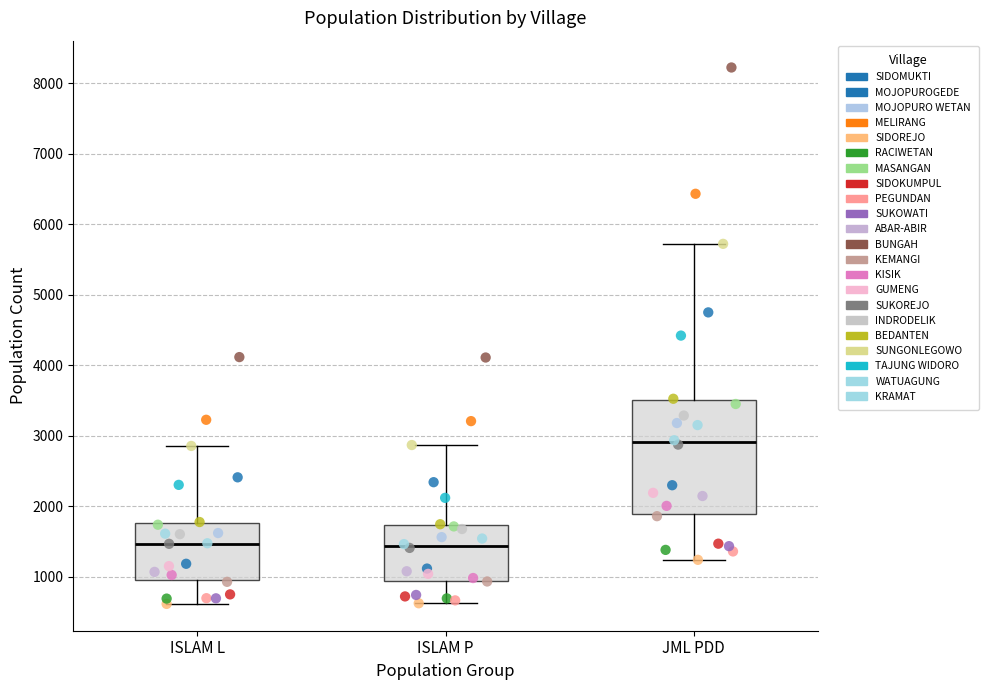

Reading left to right, transcribe this box plot: for each box, give where its median line is, the range the box spans, and where its two whiskers end, as read against the y-axis. The values are not printed on the chart, so give them approximately, as read against the axis.

ISLAM L: median 1500, box 1000 to 1800, whiskers 600 to 2900
ISLAM P: median 1400, box 900 to 1700, whiskers 600 to 2900
JML PDD: median 2900, box 1900 to 3500, whiskers 1200 to 5700